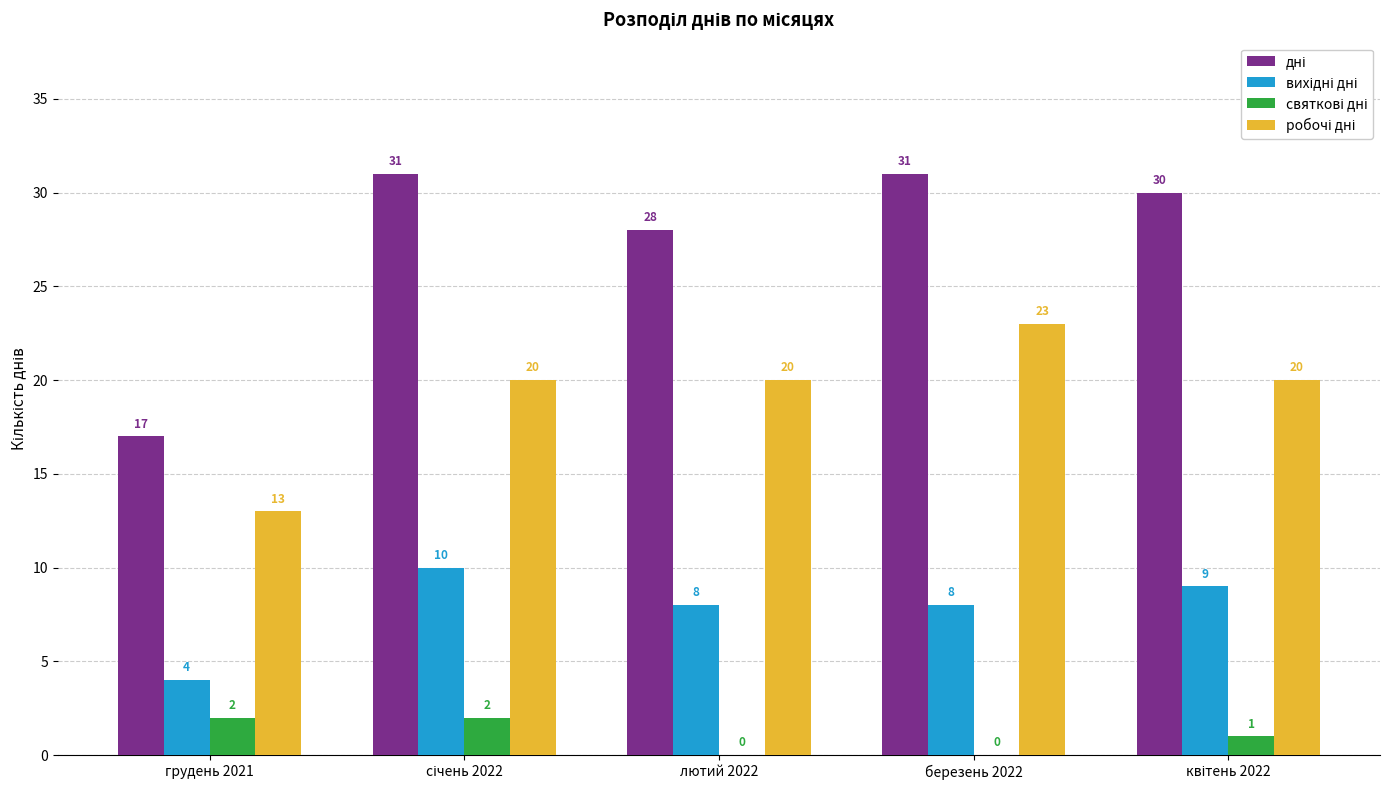

List the series in order of their overall mean, lowest first.

святкові дні, вихідні дні, робочі дні, дні